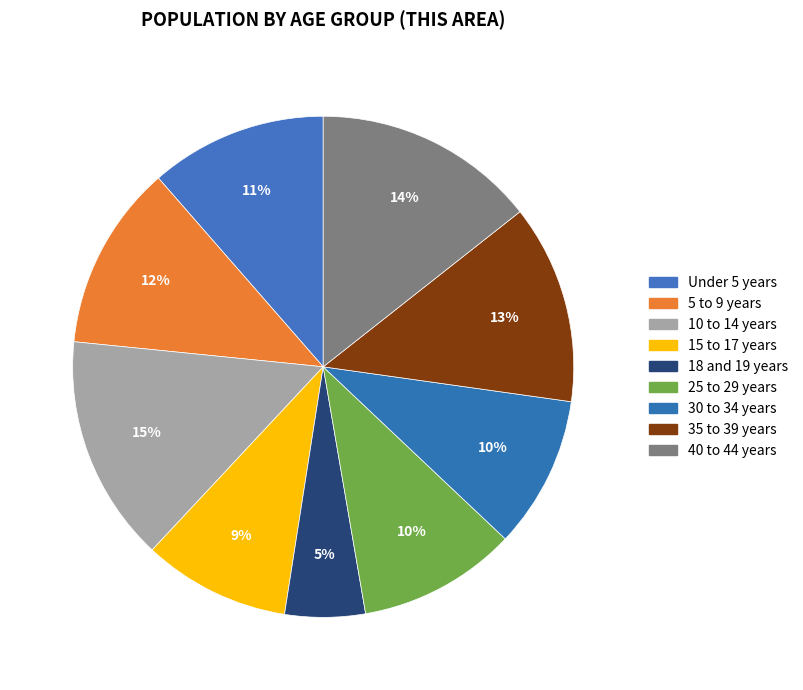

To the nearest percent, what portion does 15 to 17 years represent?

9%